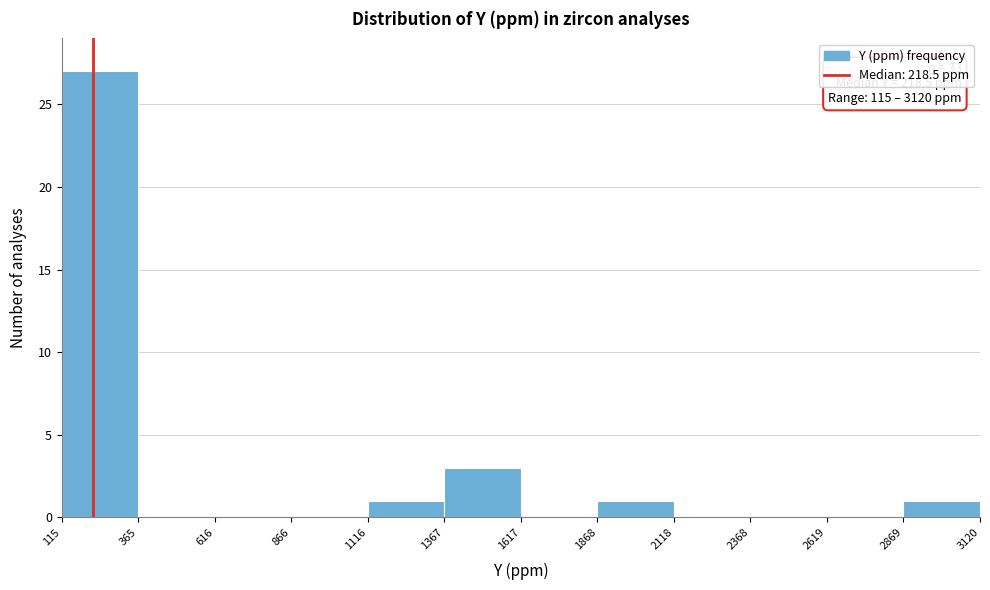

Over which range of the x-axis is the bar tallest?

115 to 365